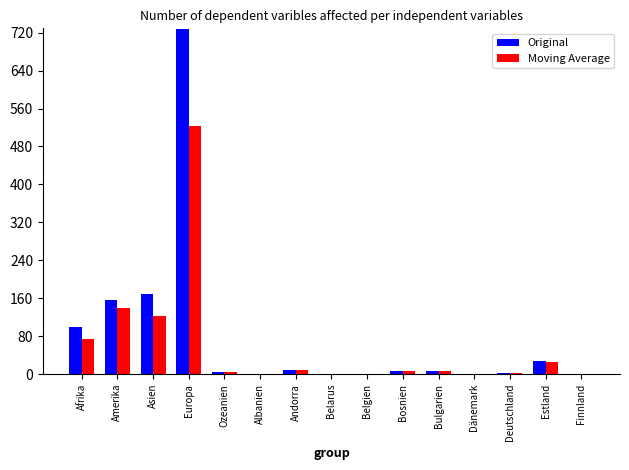

Is it true that Original equals 0 at Finnland?

True